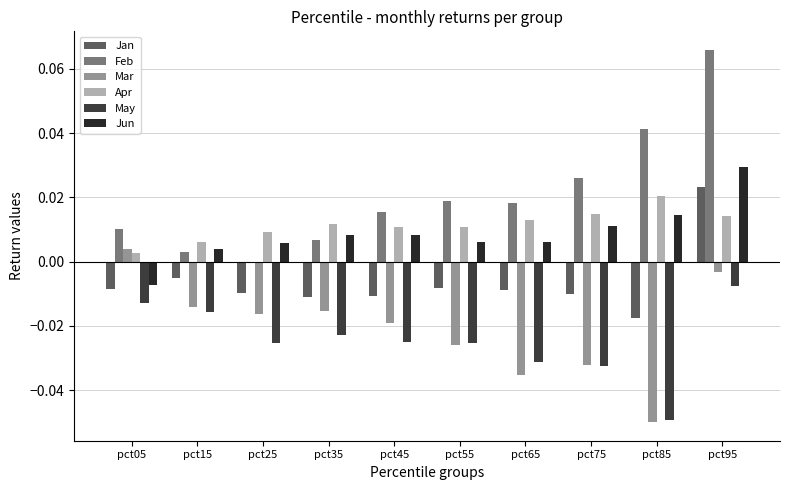

What is the sum of the Mar values at pct55 and pct65?

-0.1